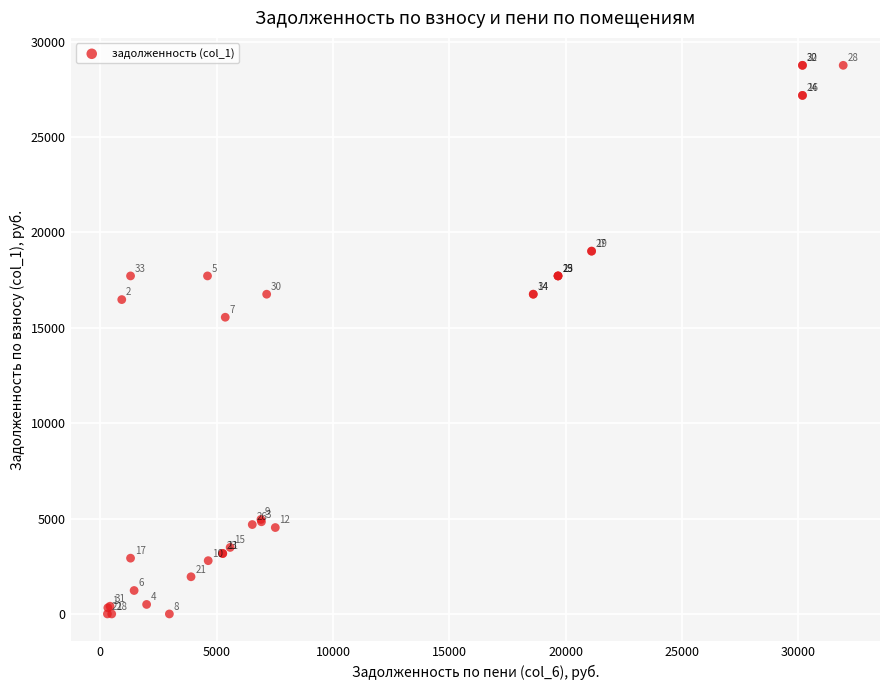

What Y value in the scatter plot is closest to 14379?

15553.5